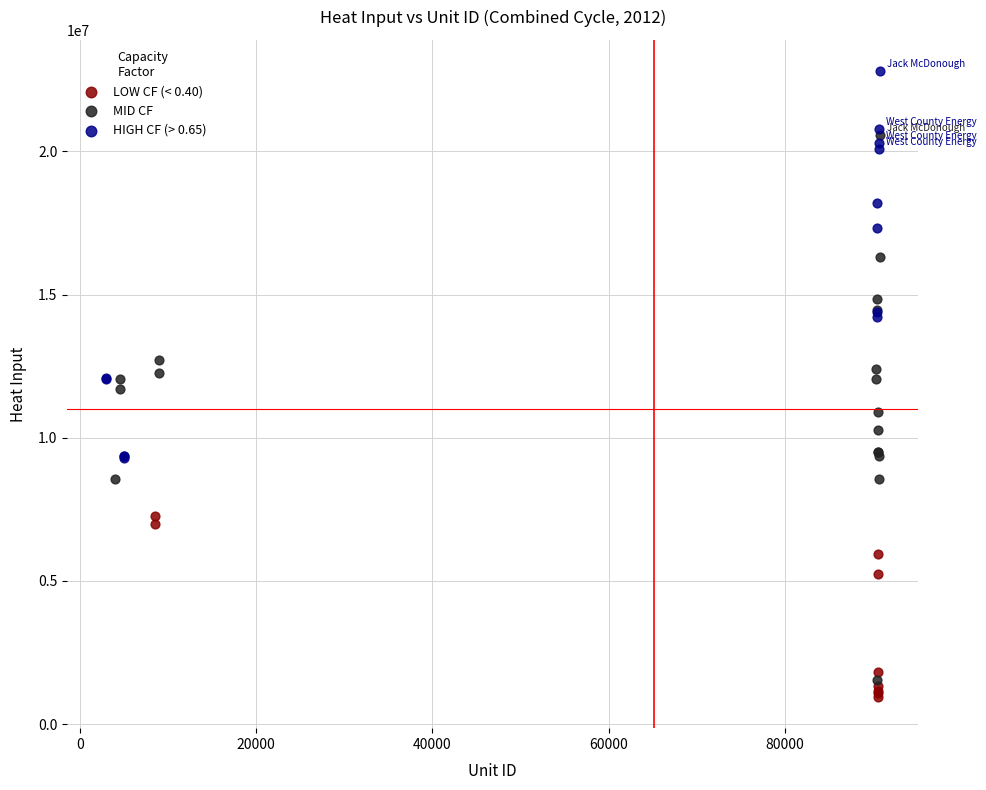

Which series reaches the maximum Y coordinate?

HIGH CF (> 0.65)